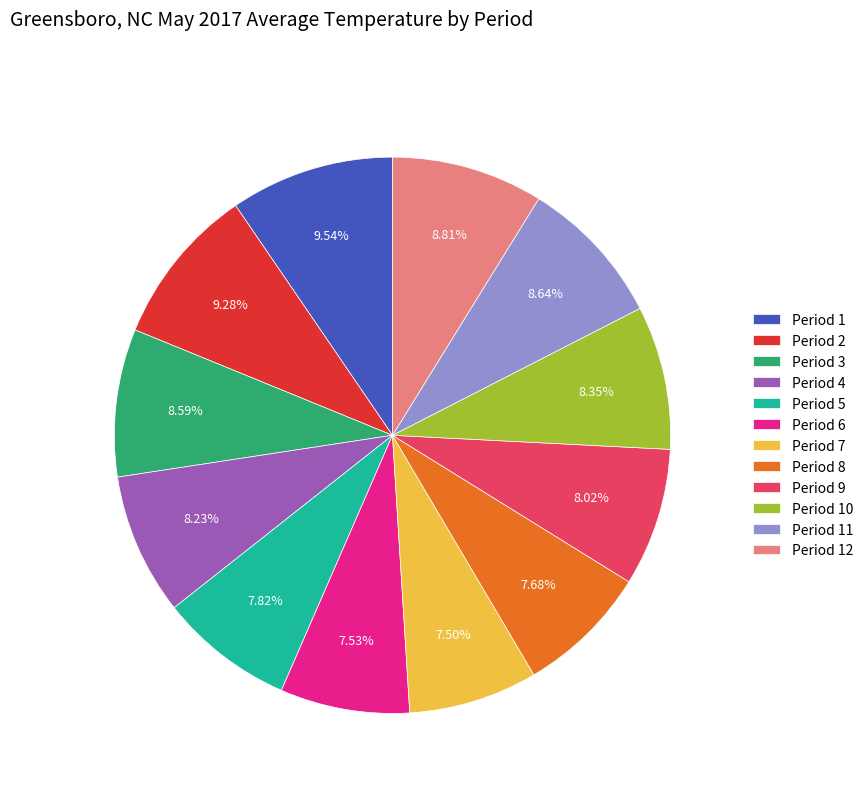

How many slices are in this pie chart?

12